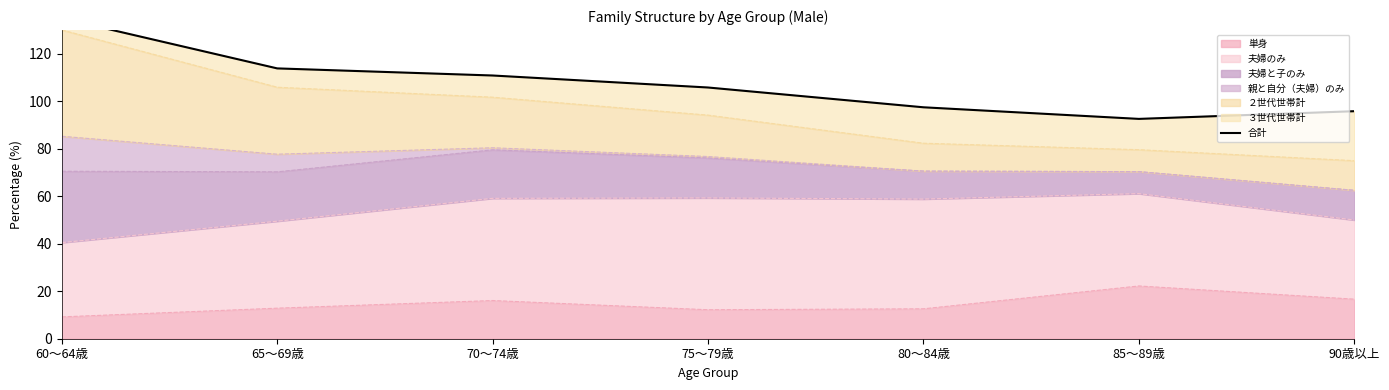

What is the change in value from 70～74歳 to 80～84歳?

-13.4